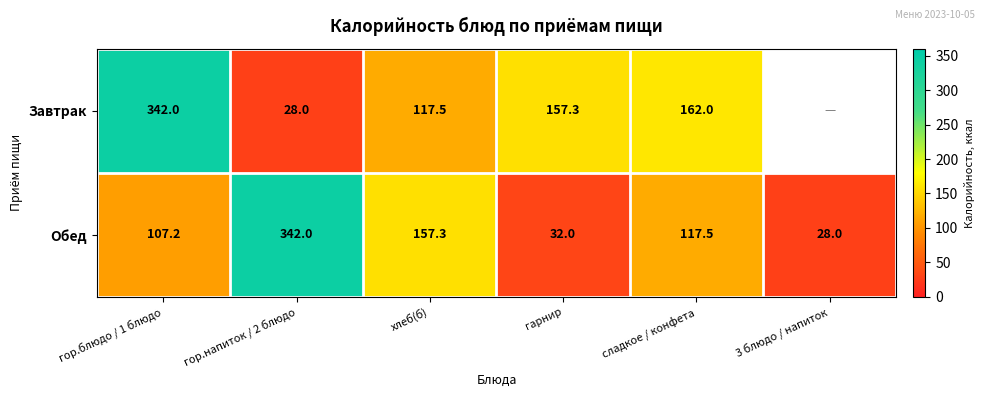

Rank the series at гарнир from lowest to highest value.

Обед, Завтрак